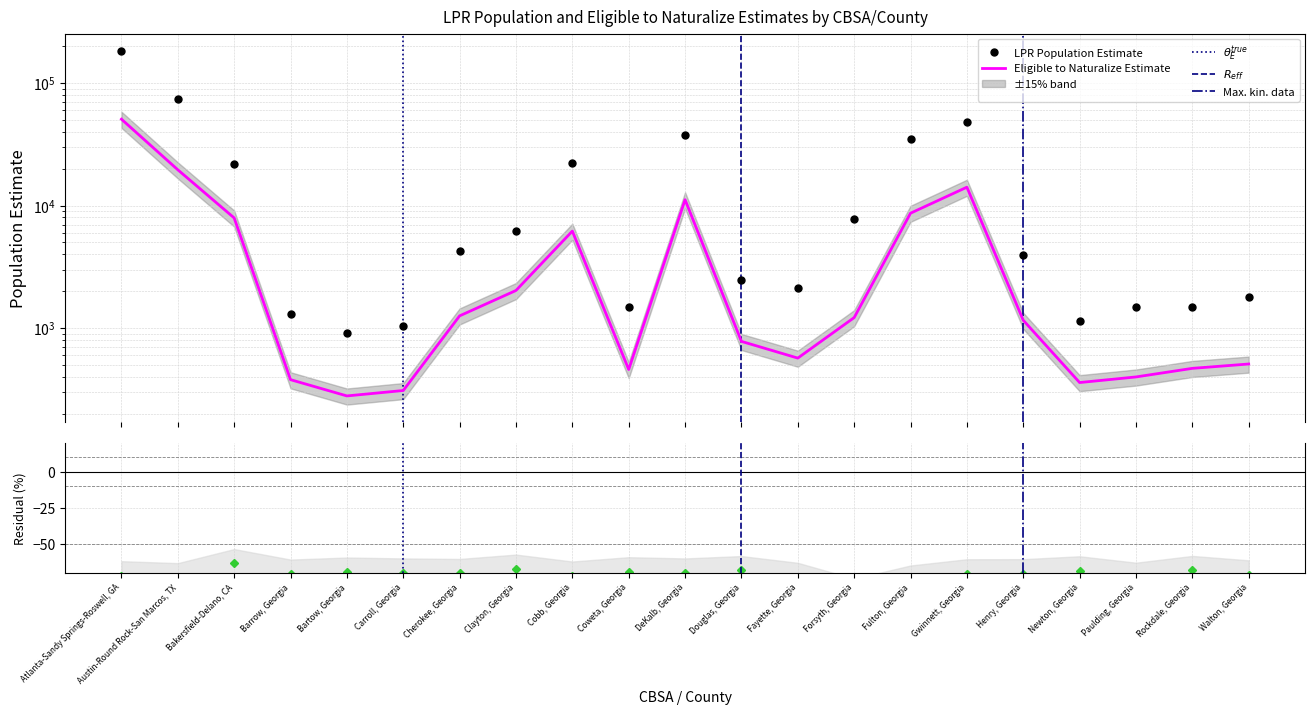

True or false: Eligible to Naturalize Estimate and LPR Population Estimate cross at least once.

False